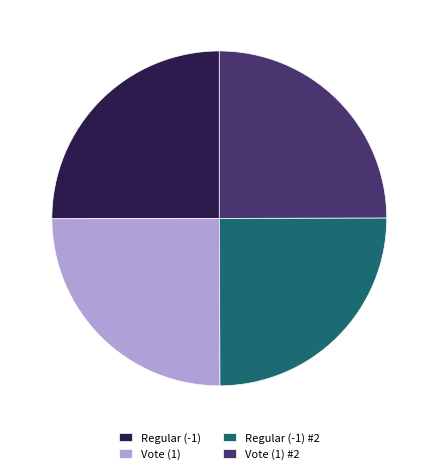

Approximately how many times larger is the value at Vote (1) #2 compared to Regular (-1)?

1.0